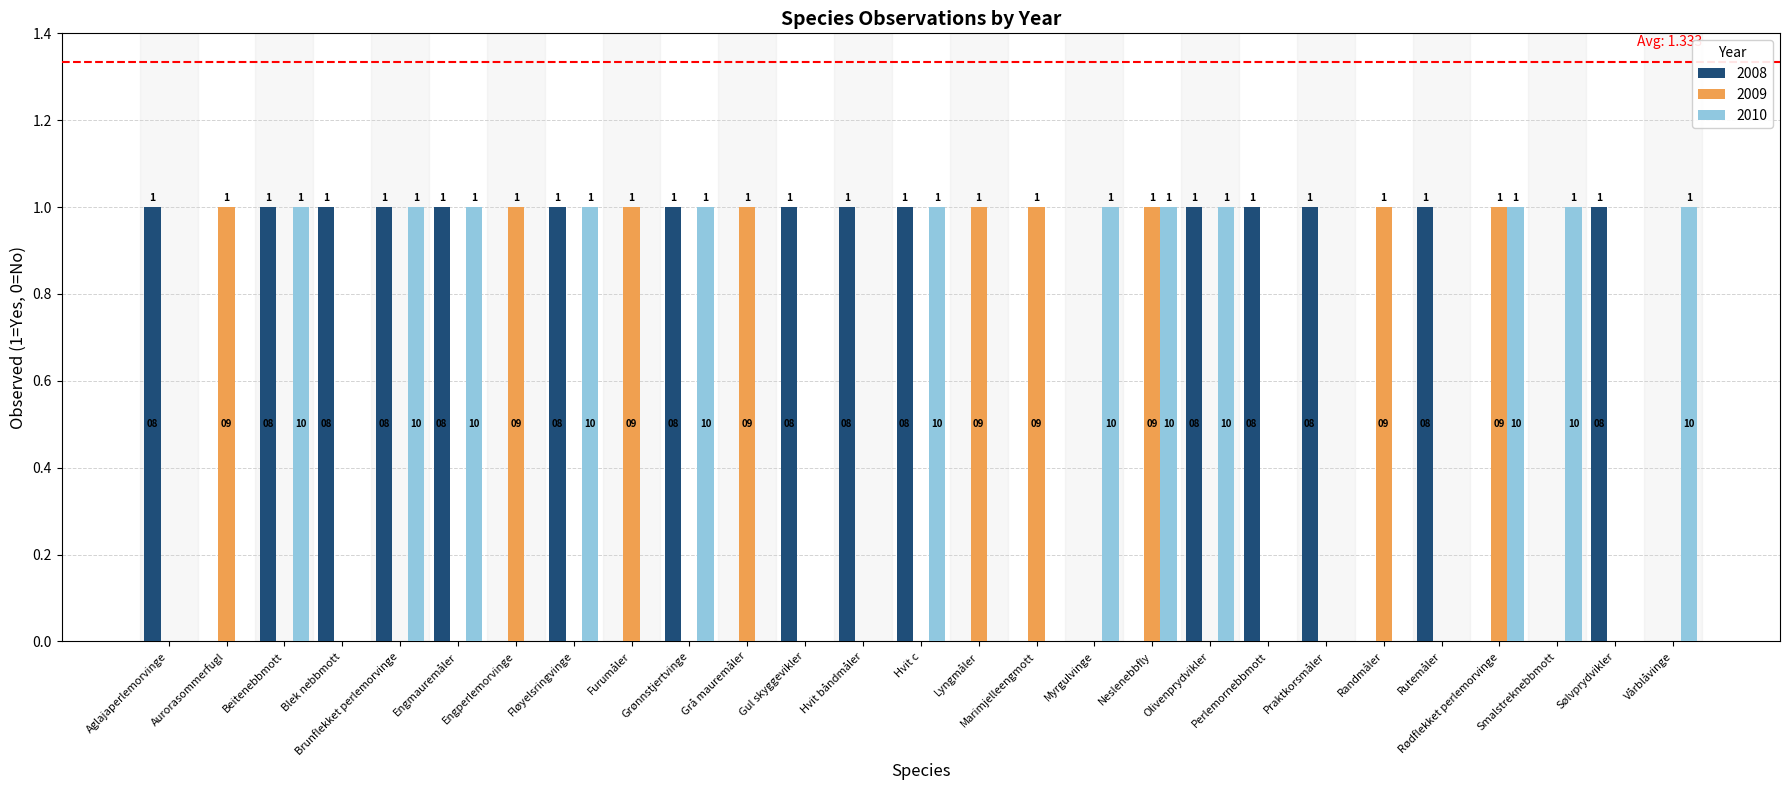

Count the 2009 values in the range 0 to 1.

27